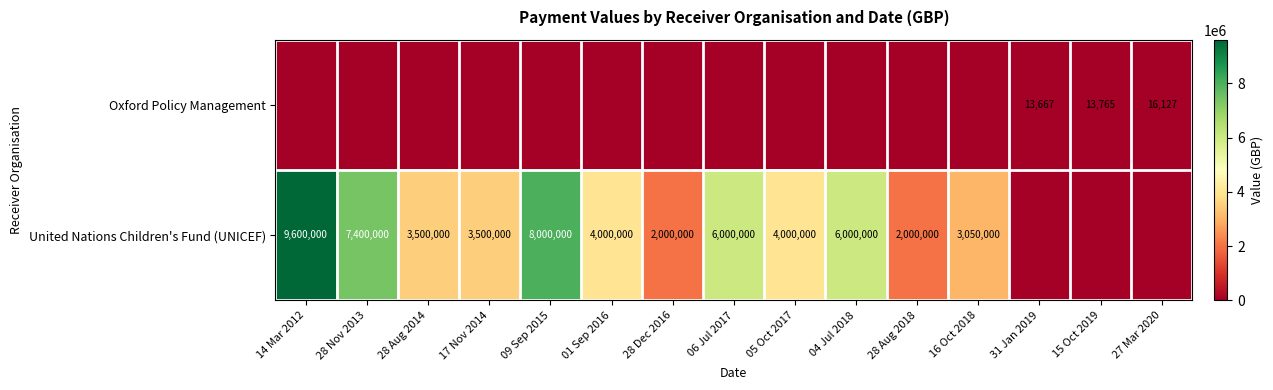

Is the value of Oxford Policy Management at 15 Oct 2019 greater than the value of United Nations Children's Fund (UNICEF) at 28 Aug 2014?

No